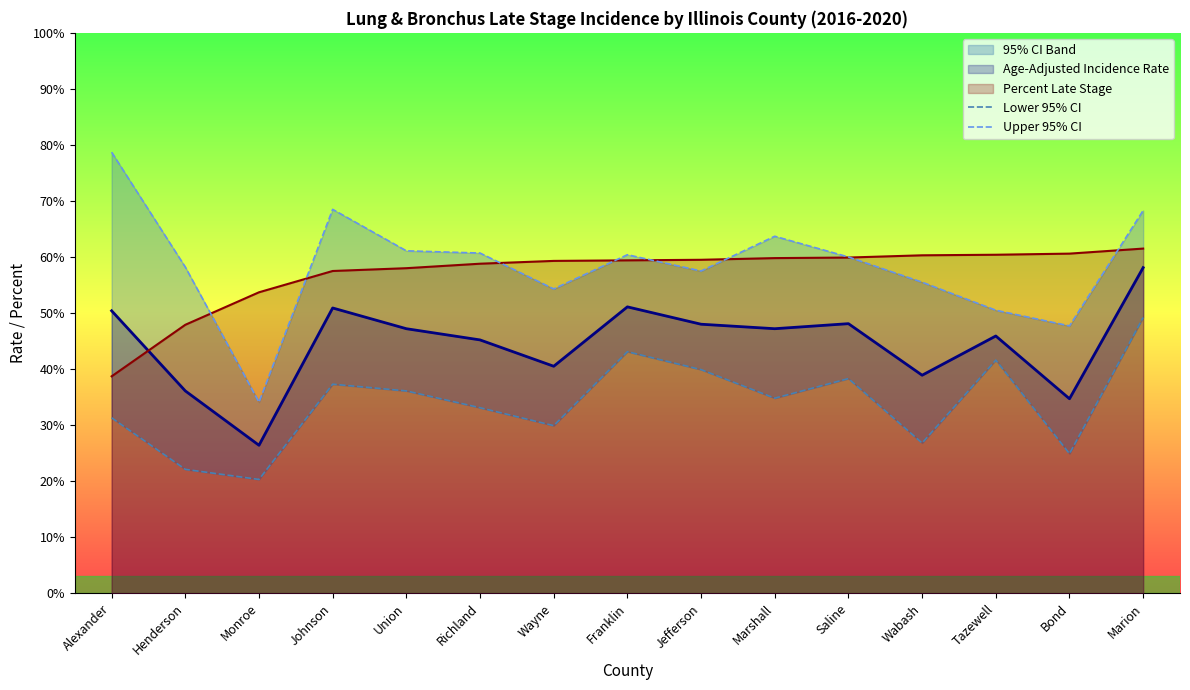

Which label corresponds to the smallest value in the chart?

Monroe